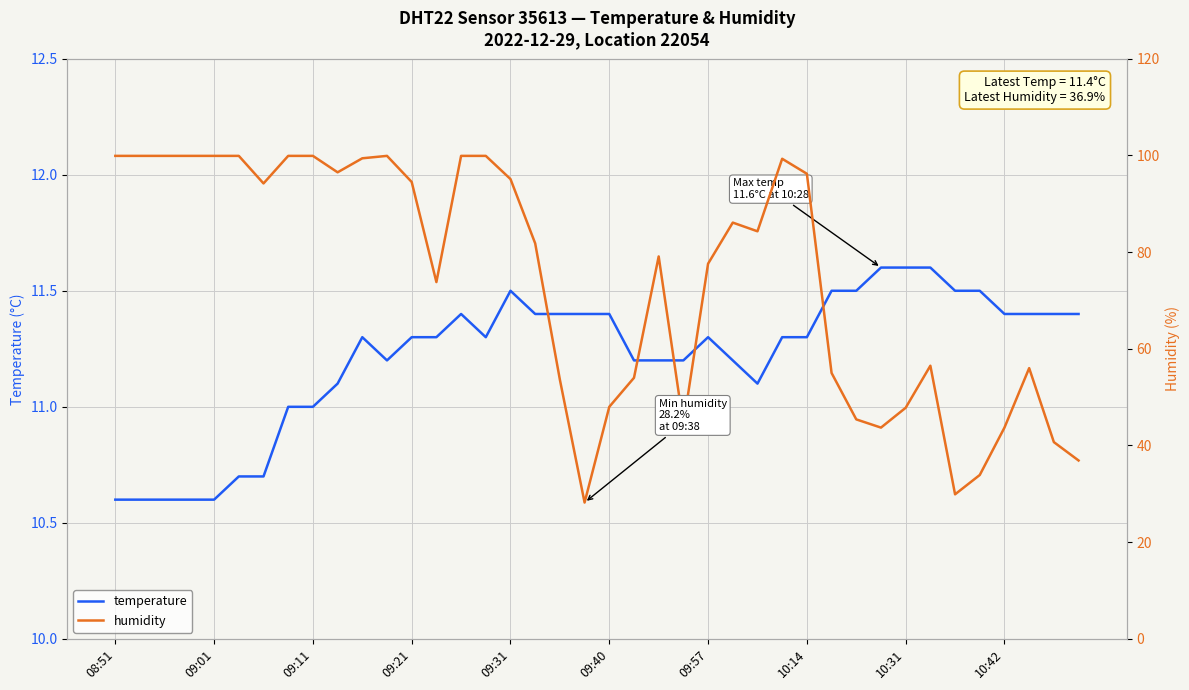

What is the difference between the maximum and second lowest values in the temperature series?

1.0